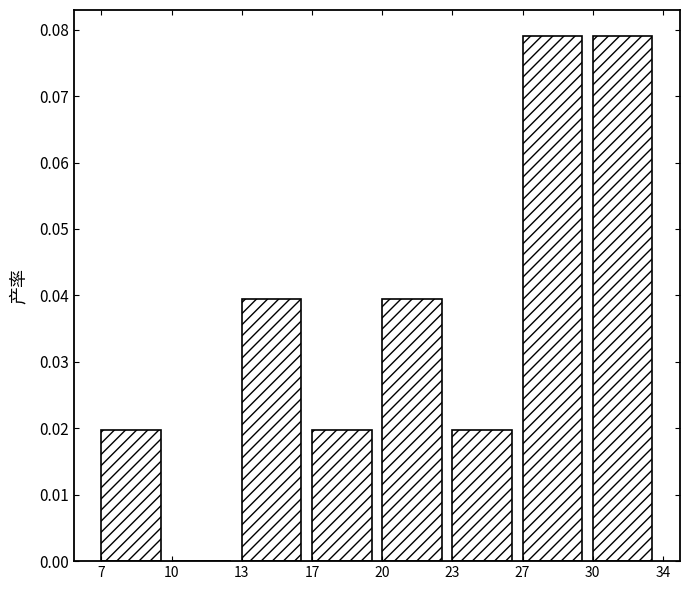

What is the change in value from 23 to 30?

+0.1